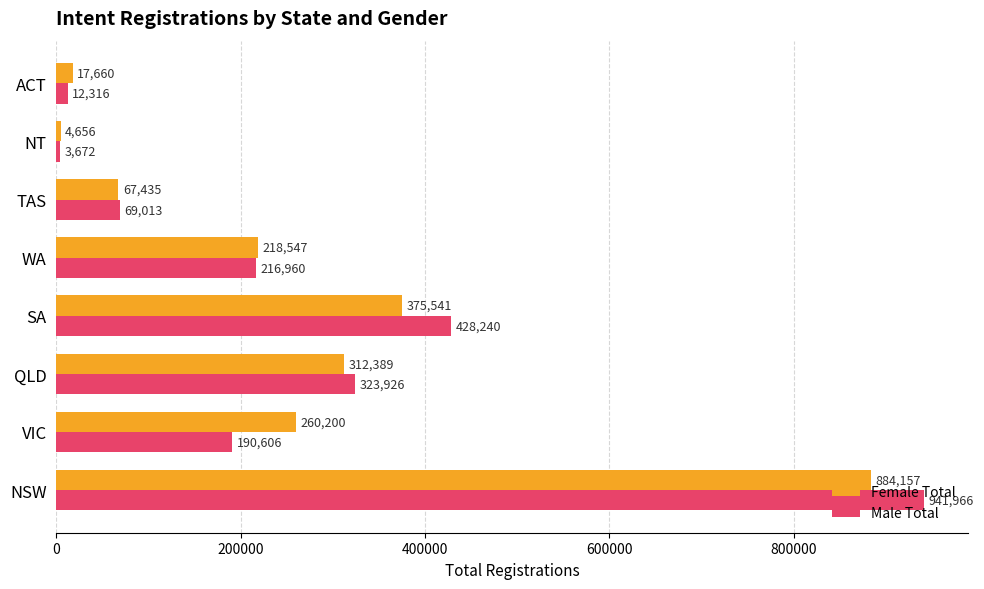

What is the approximate value of Female Total at TAS, to the nearest 10?

67440